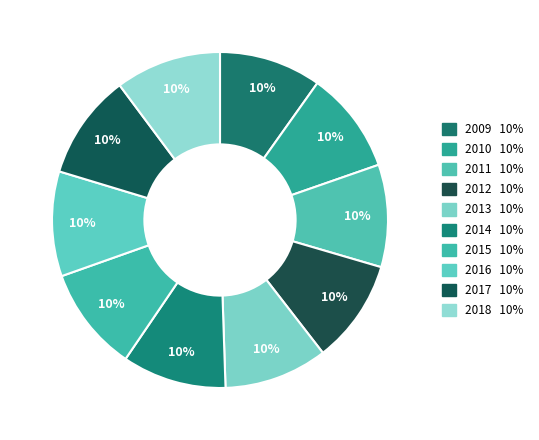

To the nearest percent, what is the average slice percentage?

10%